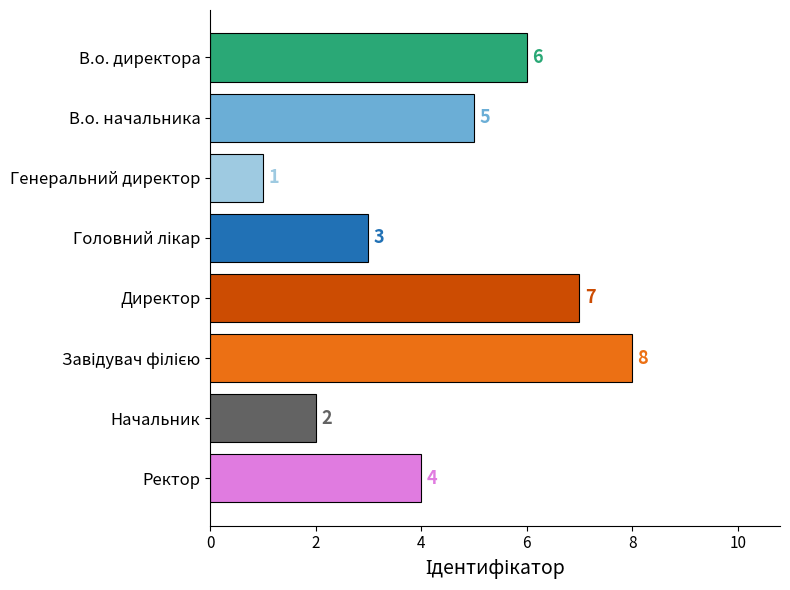

How many data points does each series have?

8